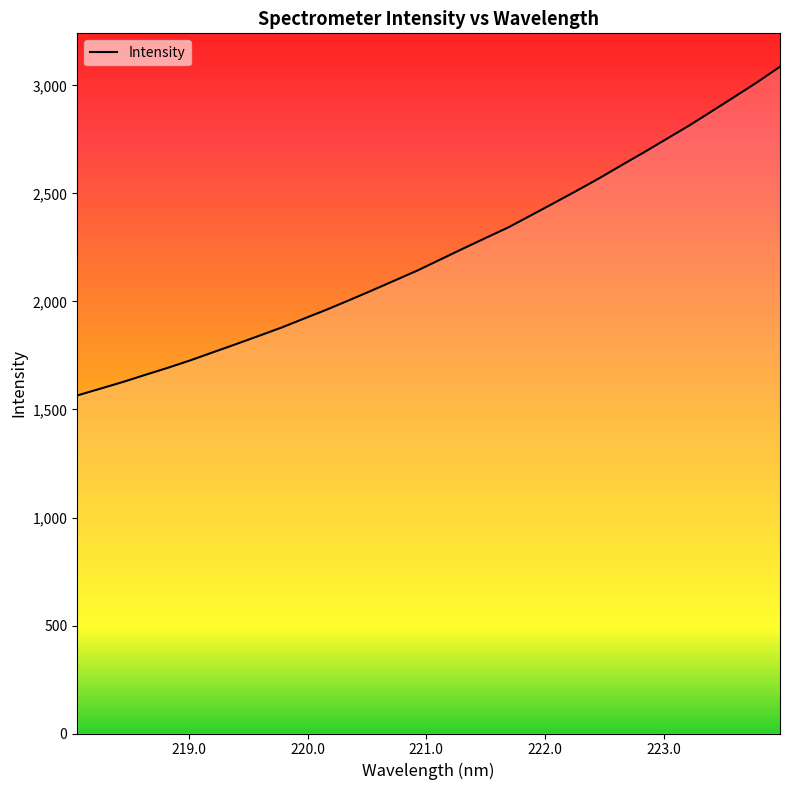

What is the minimum value shown in the chart?

1564.9